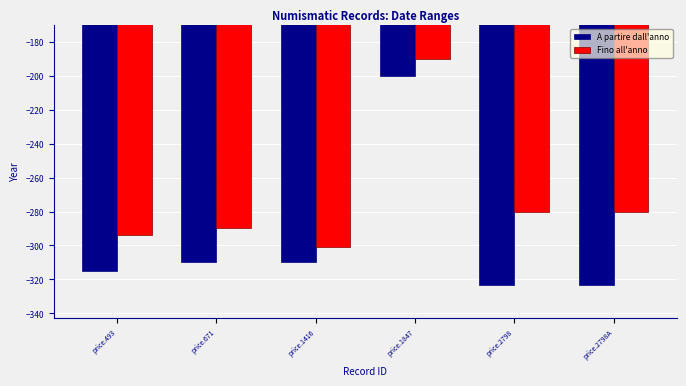

Between price.671 and price.1847, which series saw the biggest shift?

A partire dall'anno